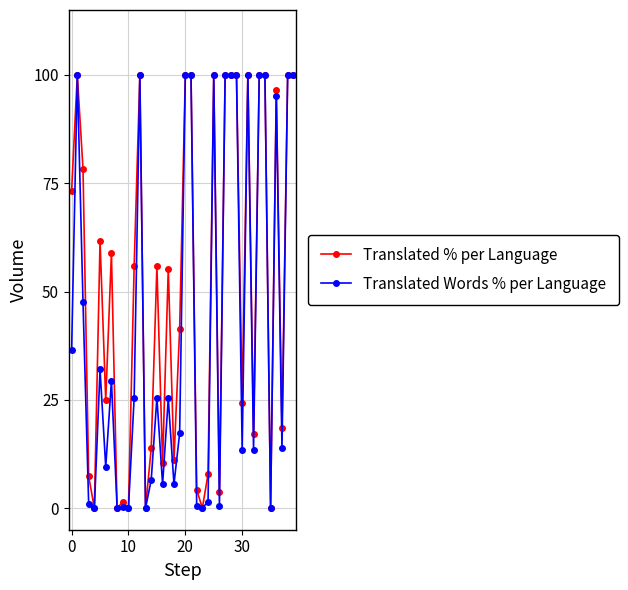

What is the value of the Translated Words % per Language point at the 7th from the left?

9.5